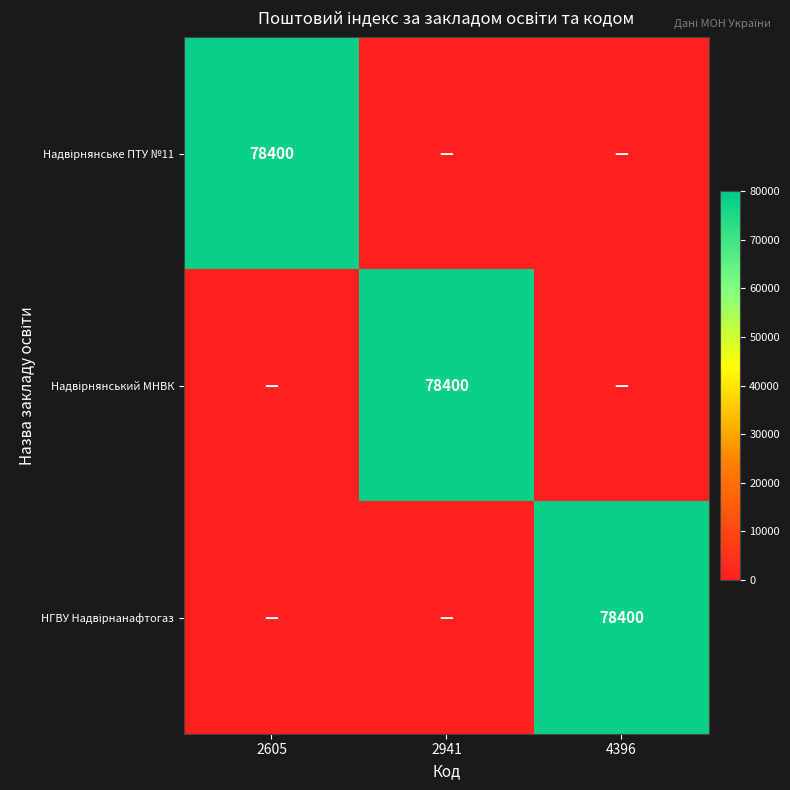

What is the sum of all Надвірнянський МНВК values?

78400